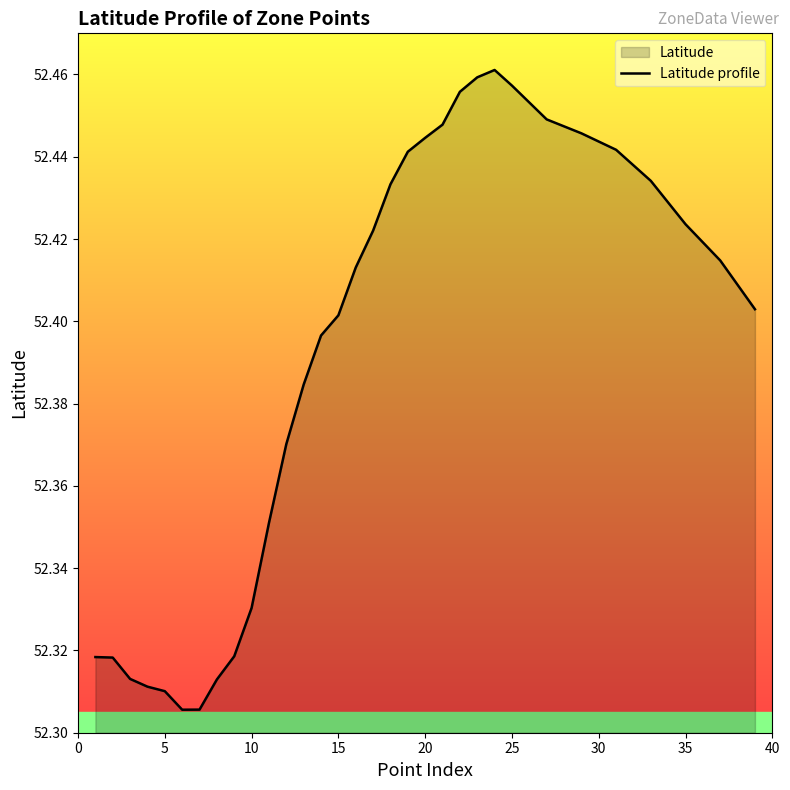

The chart shows a value of 30.5 at 20. True or false?

False